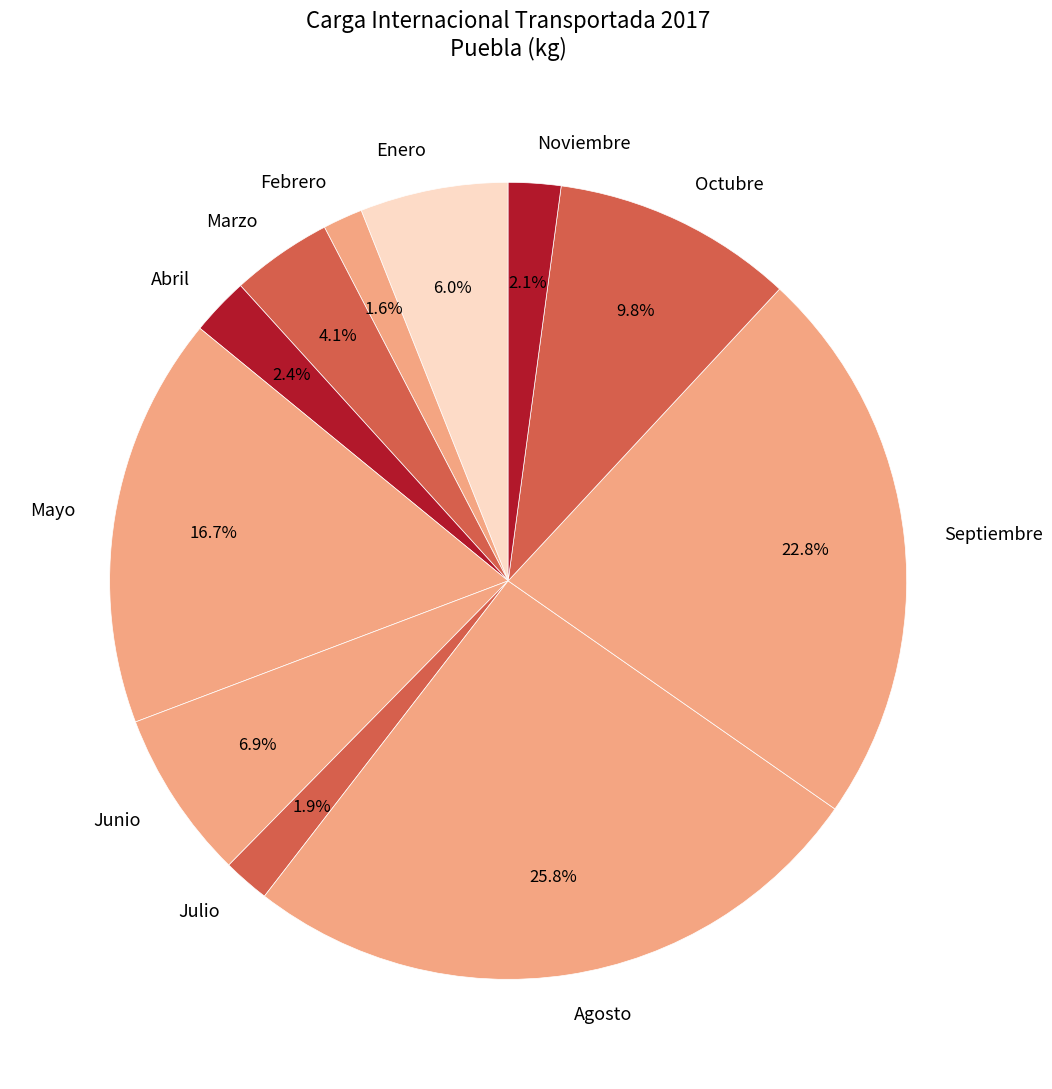

Is Octubre the majority of the pie?

No